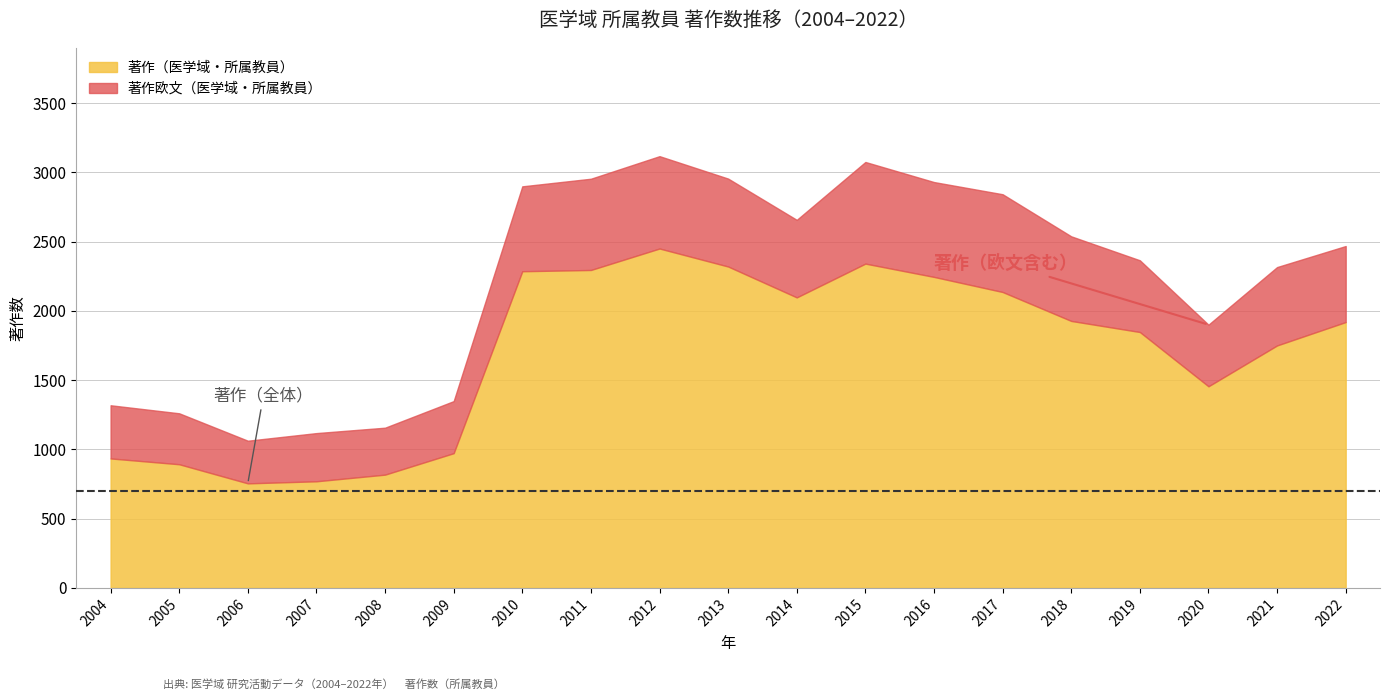

At which label does 著作欧文（医学域・所属教員） first exceed 560?

2010